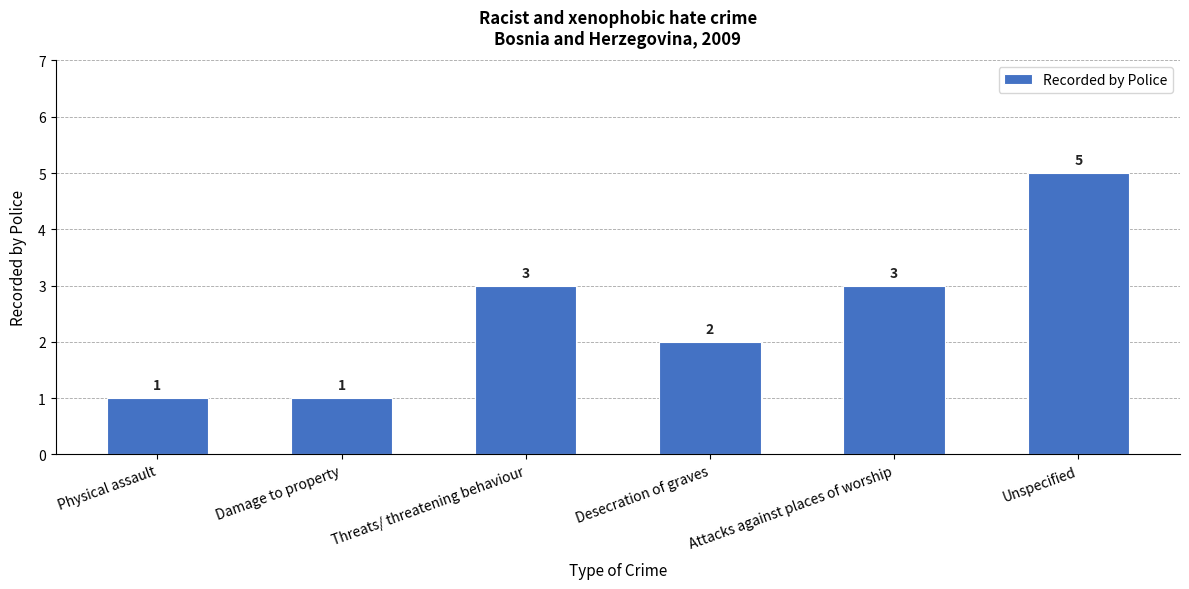

What is the value of the 4th bar from the left?

2